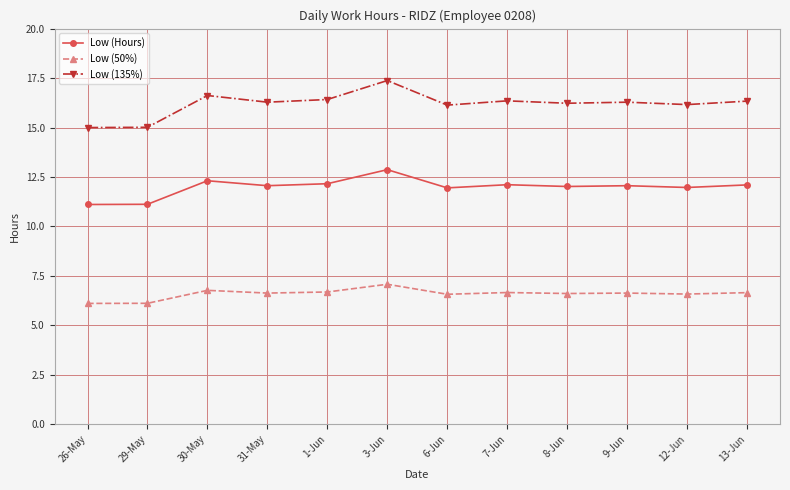

True or false: Low (135%) and Low (50%) cross at least once.

False